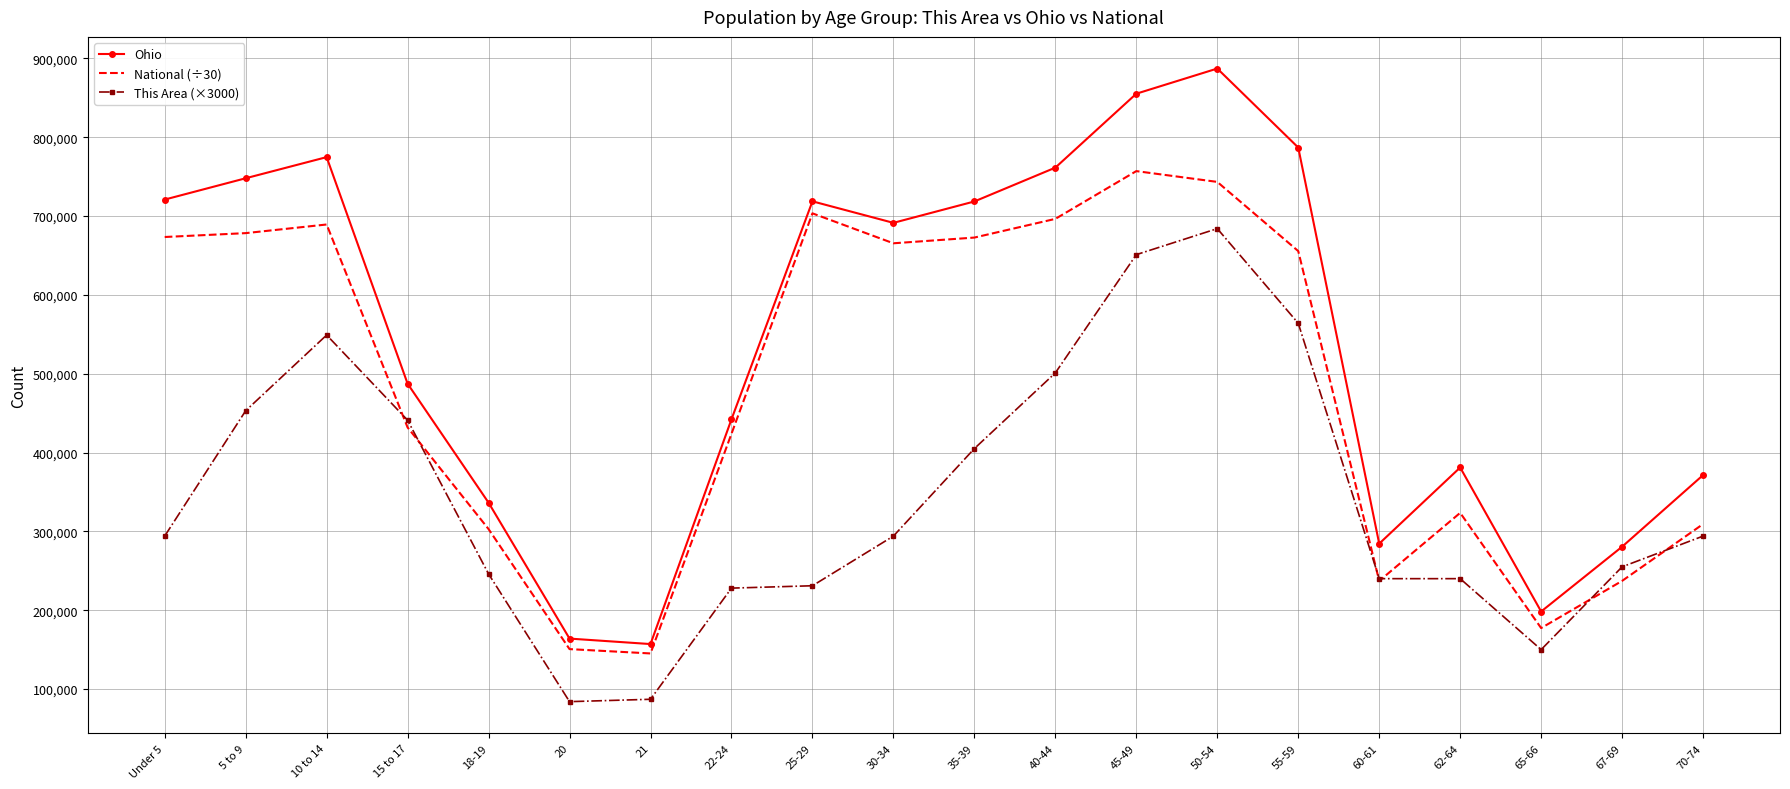

True or false: This Area (×3000) and Ohio intersect in this chart.

False